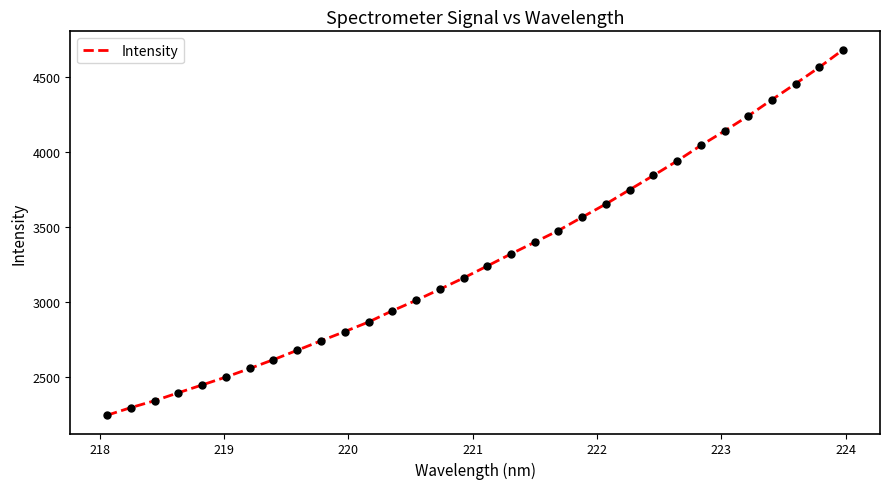

What is the difference between the maximum and minimum values?

2439.7